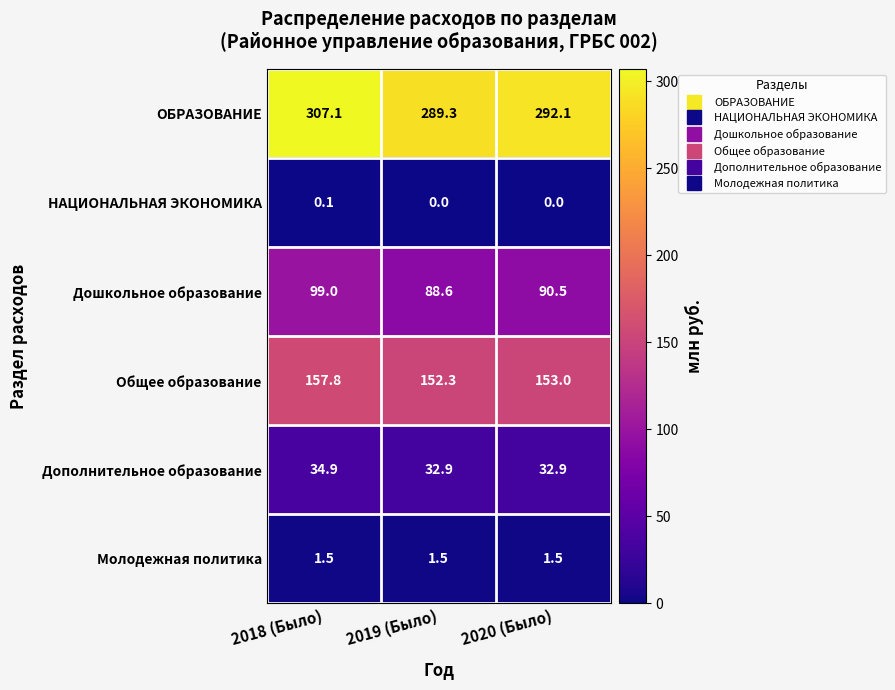

What is the spread (max minus min) of values at 2019 (Было)?

289.3